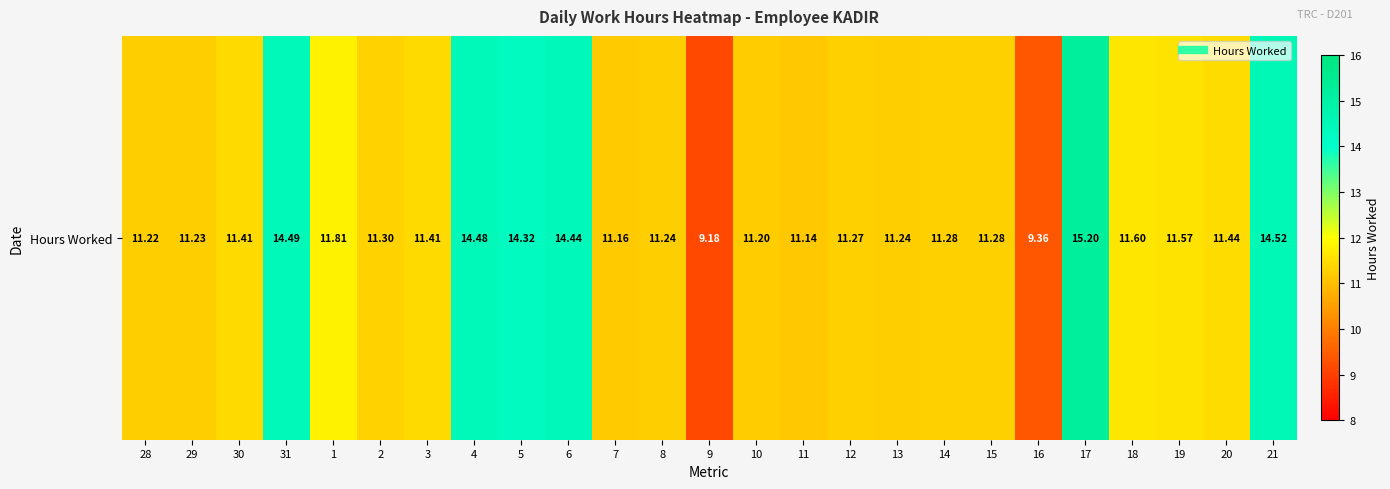

Reading right to left, what are all the values shown in this chart?

21=14.5	20=11.4	19=11.6	18=11.6	17=15.2	16=9.4	15=11.3	14=11.3	13=11.2	12=11.3	11=11.1	10=11.2	9=9.2	8=11.2	7=11.2	6=14.4	5=14.3	4=14.5	3=11.4	2=11.3	1=11.8	31=14.5	30=11.4	29=11.2	28=11.2